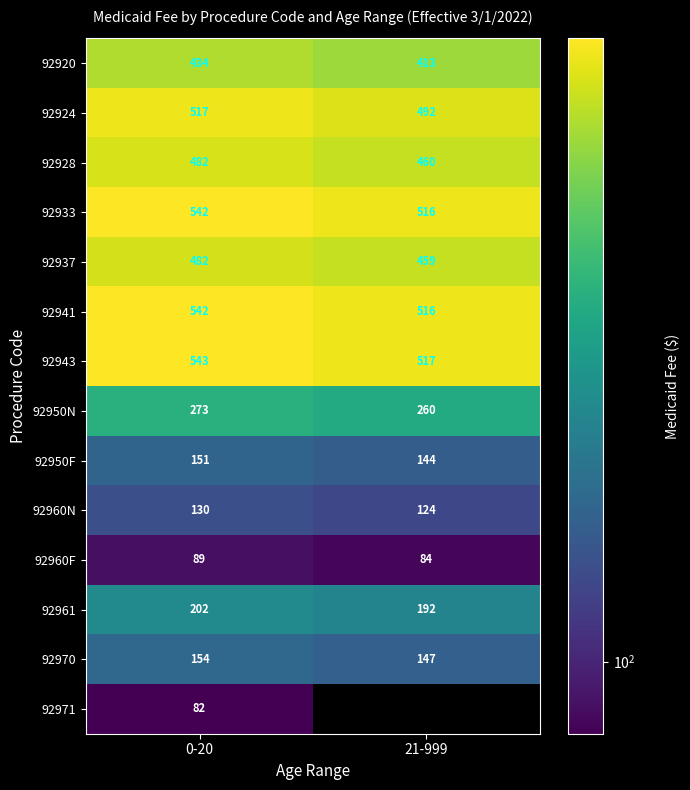

The value of 92943 at 0-20 is 710.2. True or false?

False